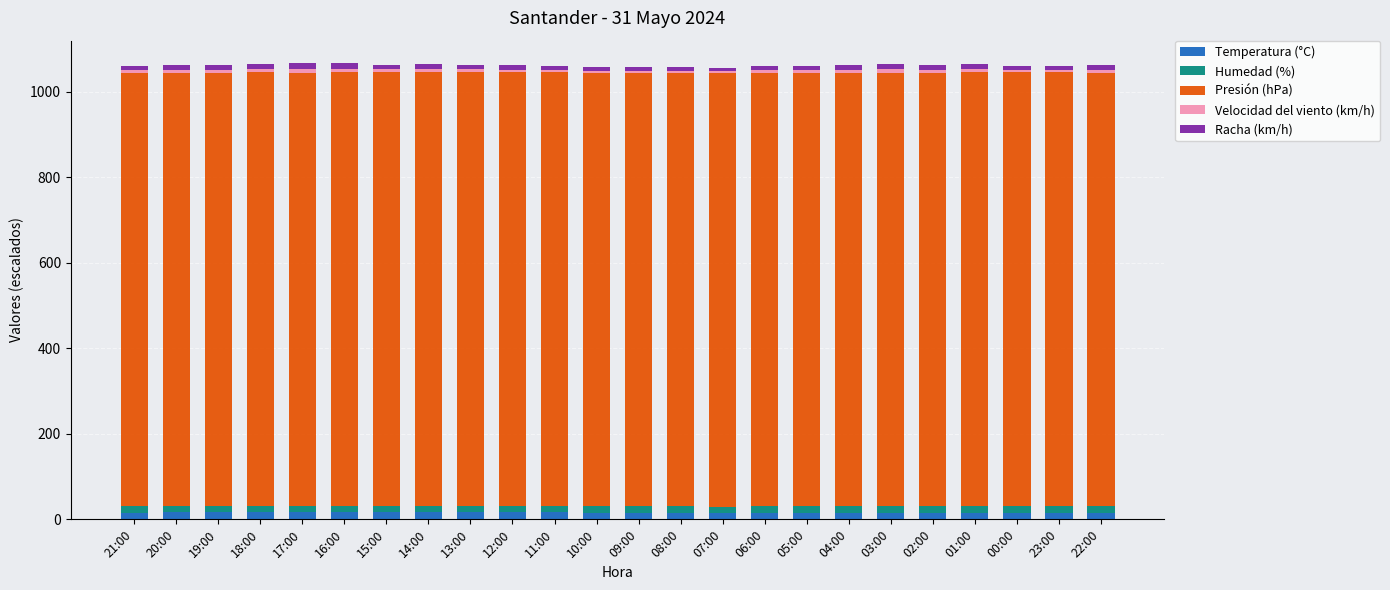

The Temperatura (°C) series shows 14.7 at 05:00. True or false?

True